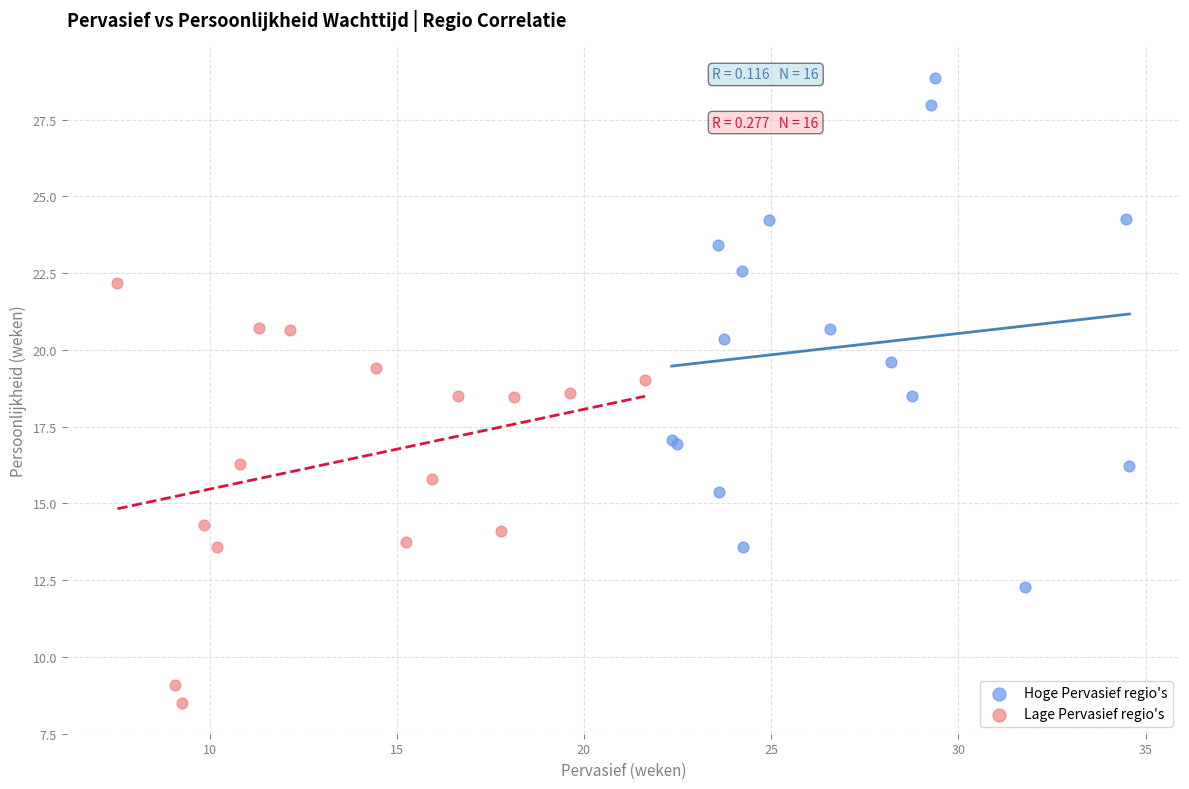

Which series has the widest spread of Y values?

Hoge Pervasief regio's